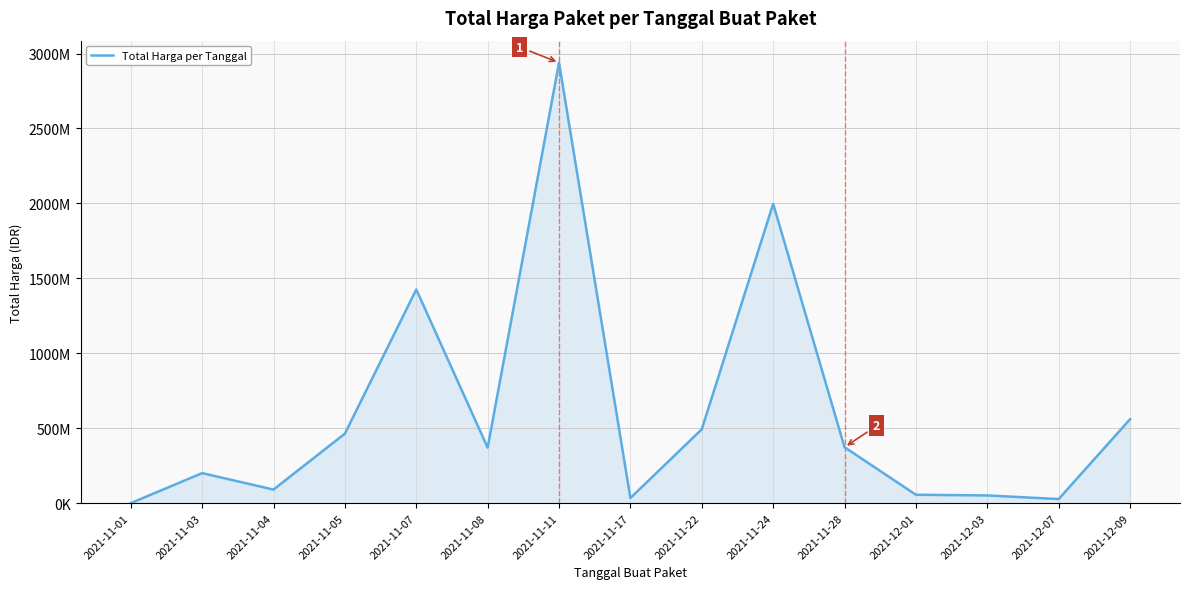

Does the chart display data point markers on the line(s)?

No